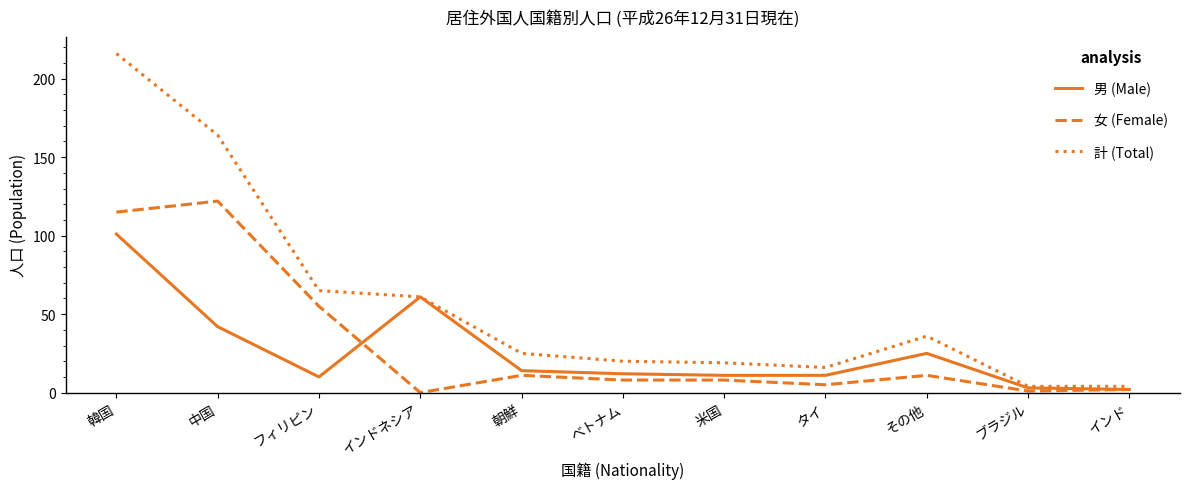

What is the average value of the 男 (Male) series?

27